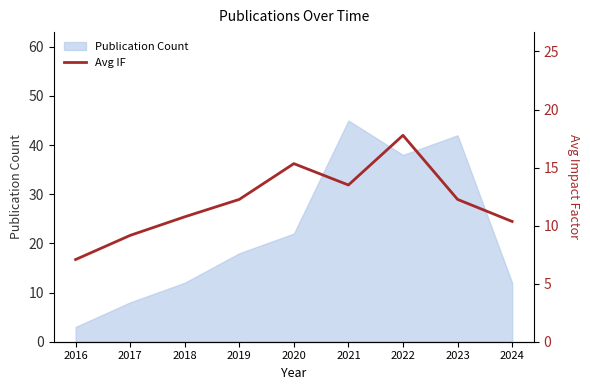

How many lines are shown in the chart?

1